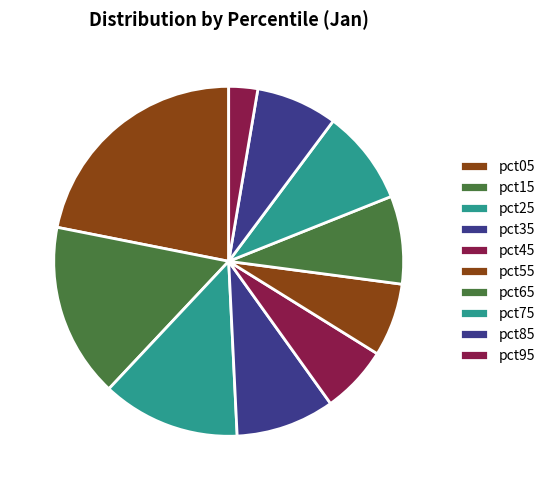

Is there any slice that represents more than half of the pie?

No